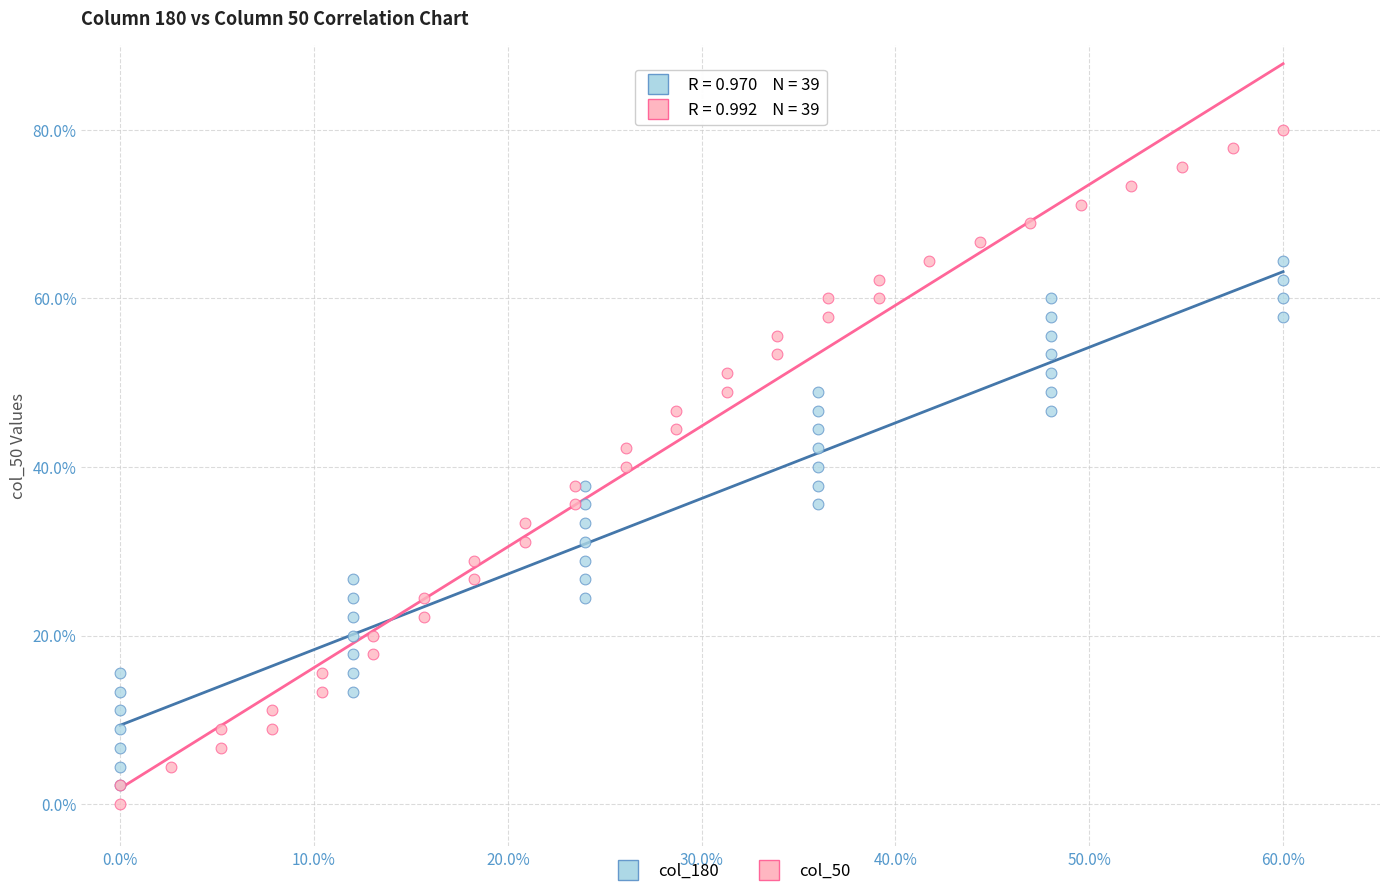

Which series has the widest spread of Y values?

col_50